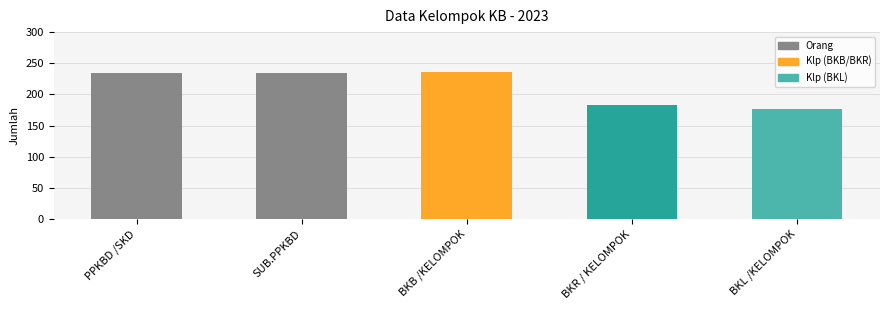

Is it true that the value at BKB /KELOMPOK is 96?

False